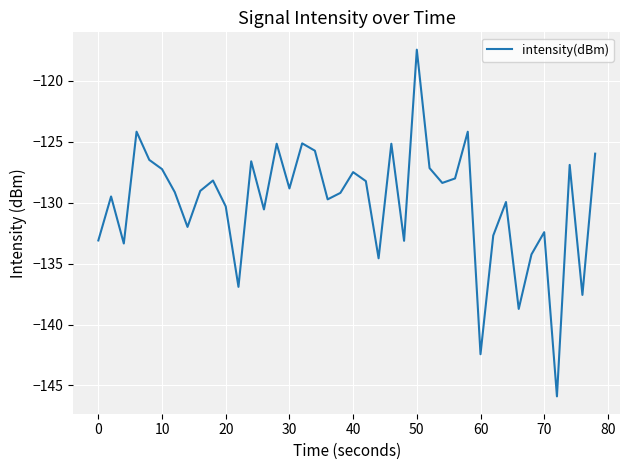

What is the smallest value displayed?

-145.9